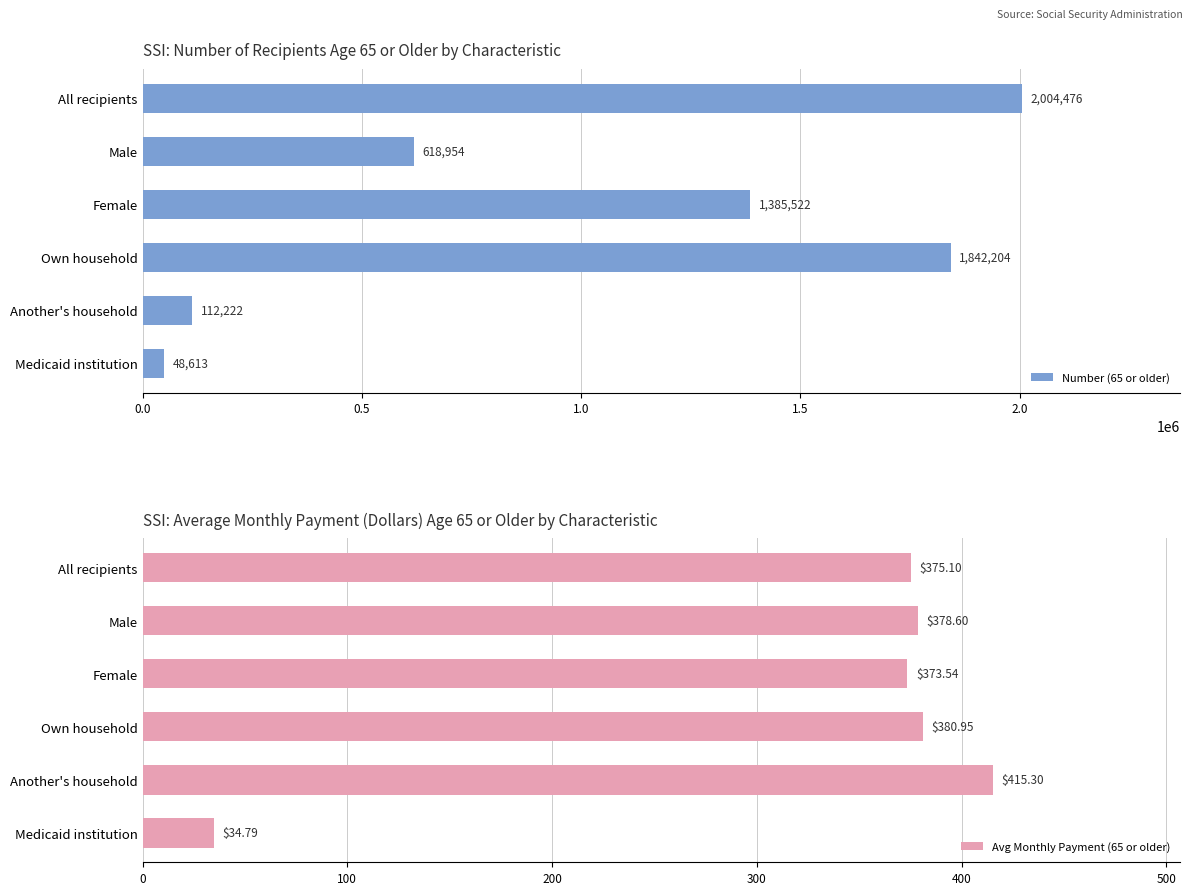

What are all the series names shown in the legend?

Number (65 or older), Avg Monthly Payment (65 or older)